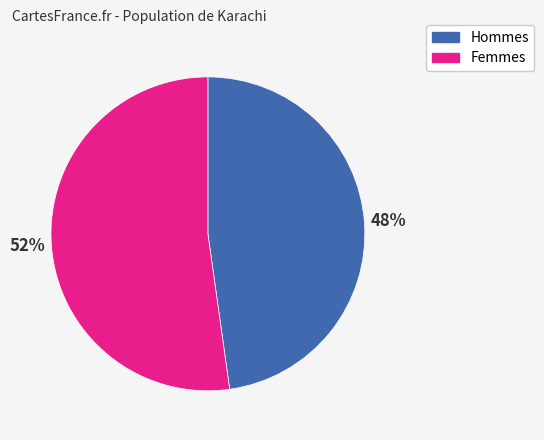

Does any single category account for the majority?

Yes